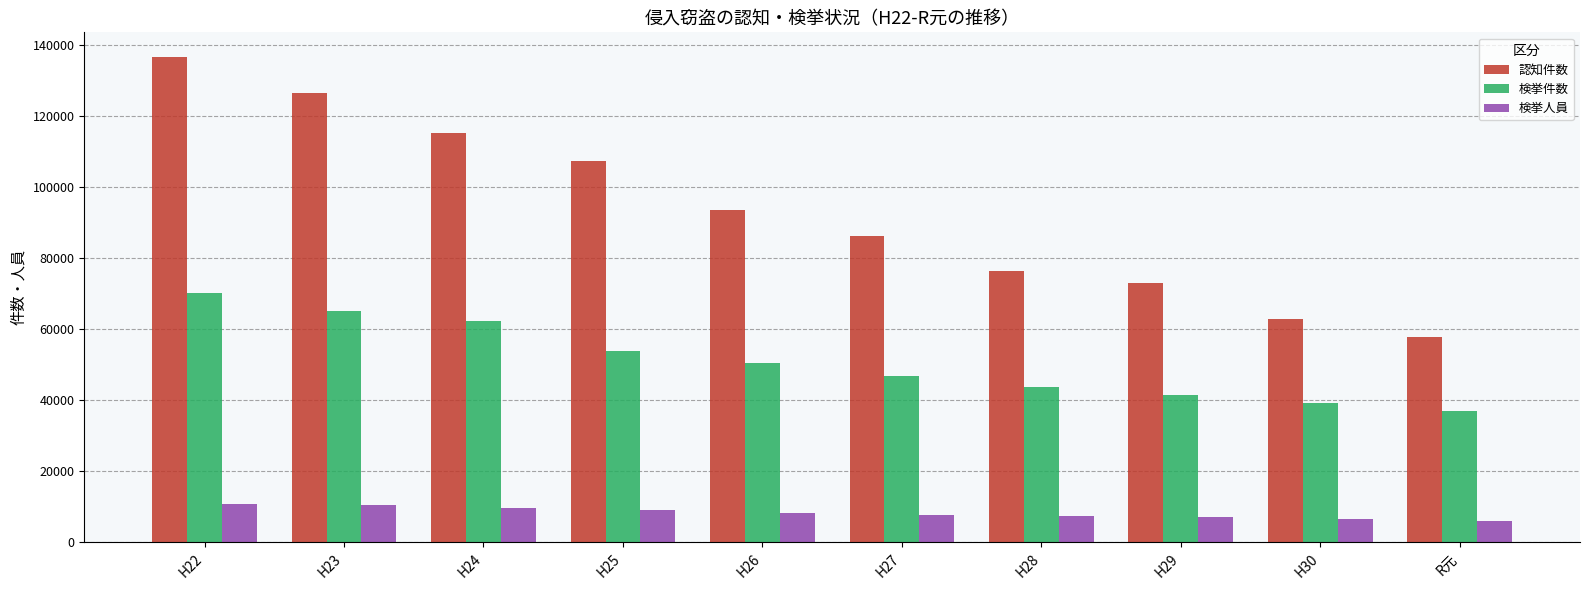

What is the difference between the highest and lowest values at H30?

56184